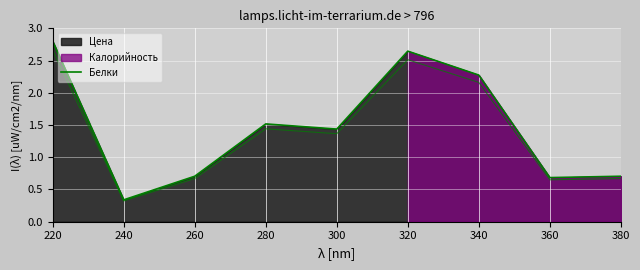

How many points are lower than both their immediate neighbors (excluding endpoints)?

3